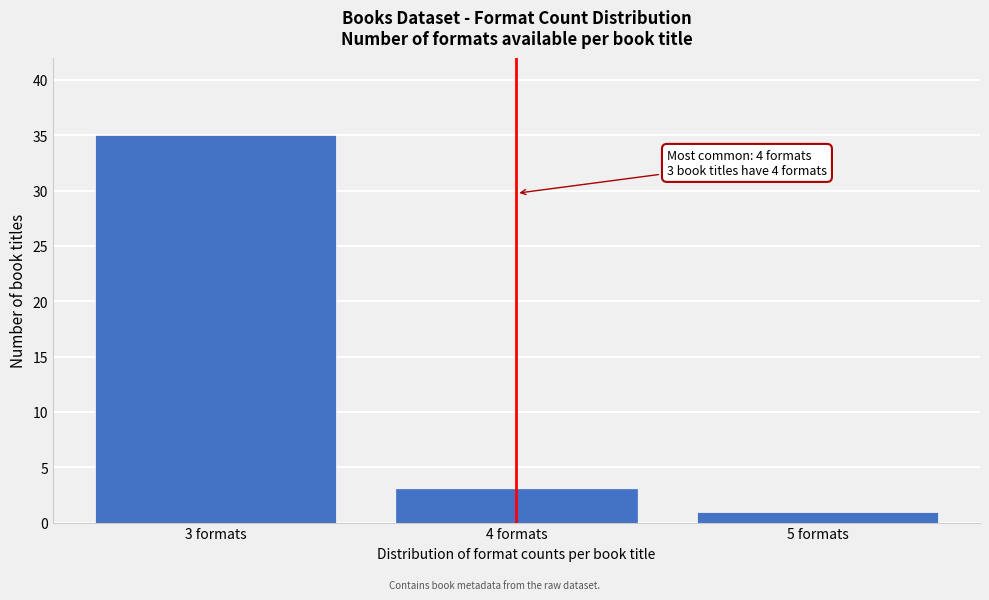

Reading left to right, what are all the values shown in this chart?

3 formats=35	4 formats=3	5 formats=1